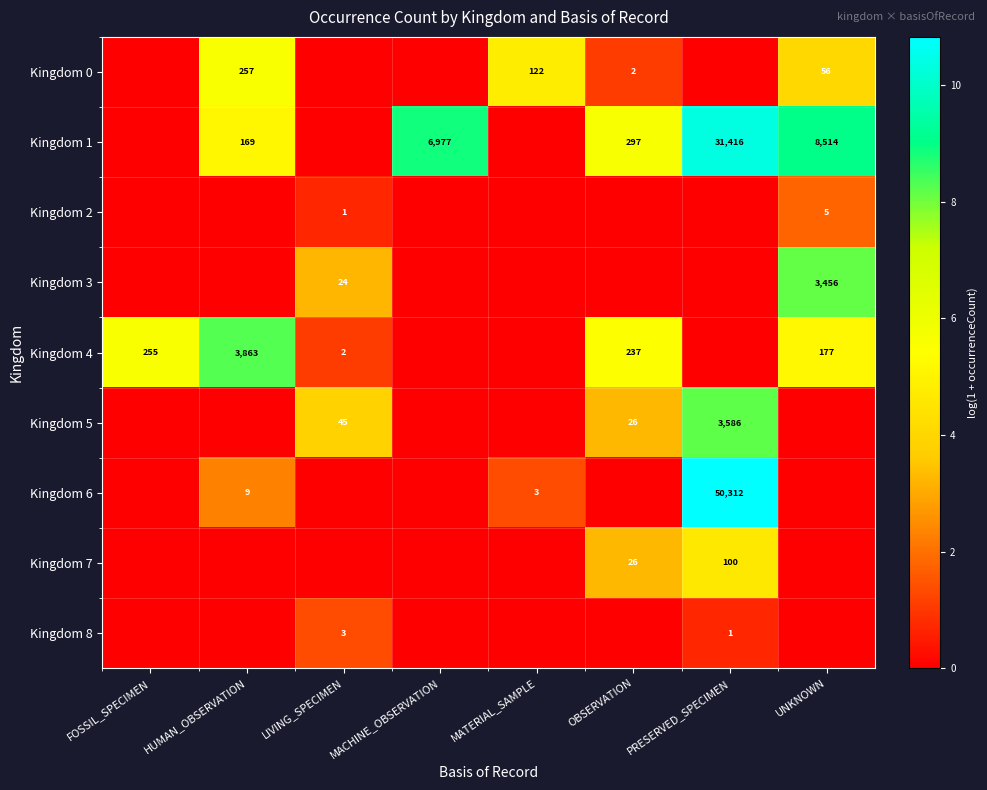

At which category is the sum across all series the highest?

PRESERVED_SPECIMEN